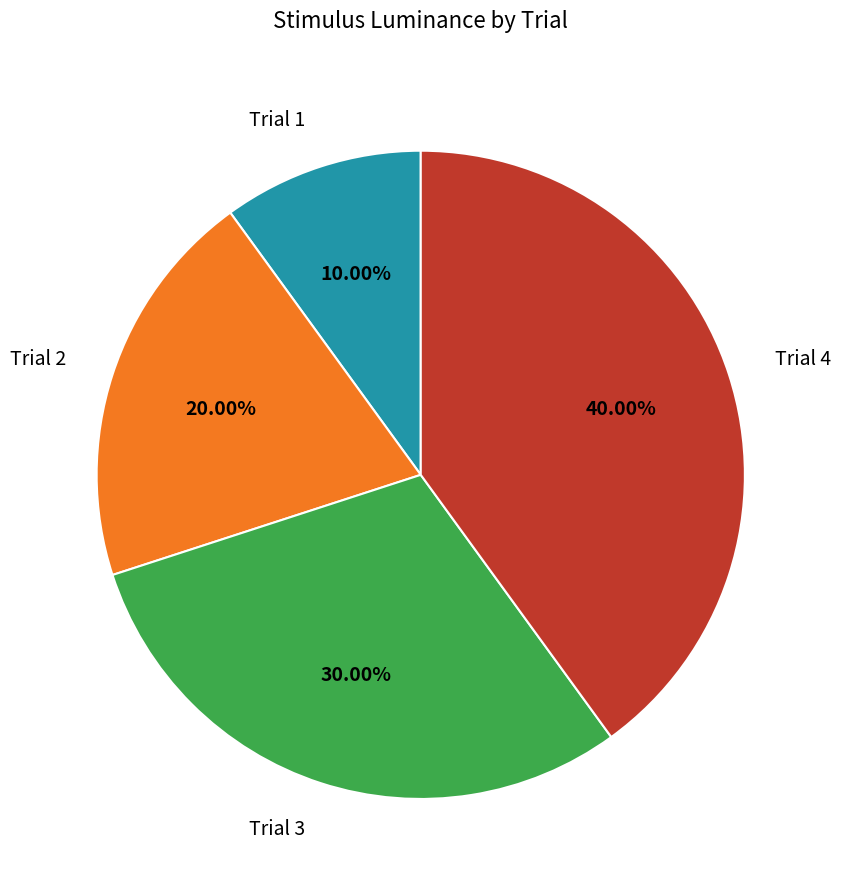

What percentage is the Trial 3 slice, to the nearest percent?

30%